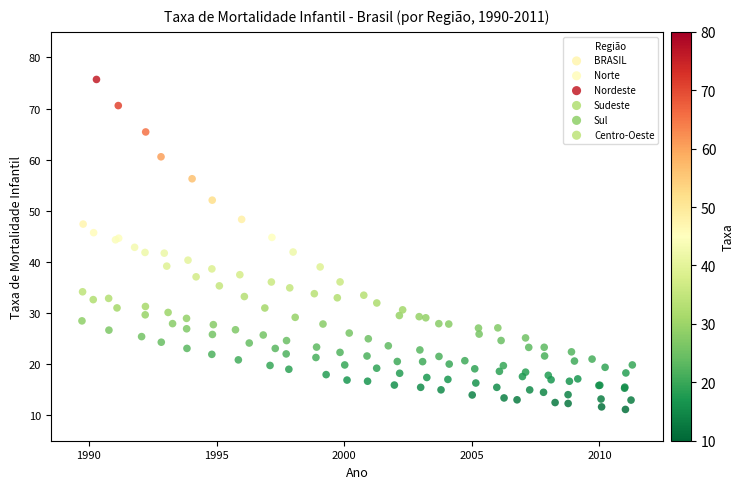

Which series has the widest spread of Y values?

Nordeste